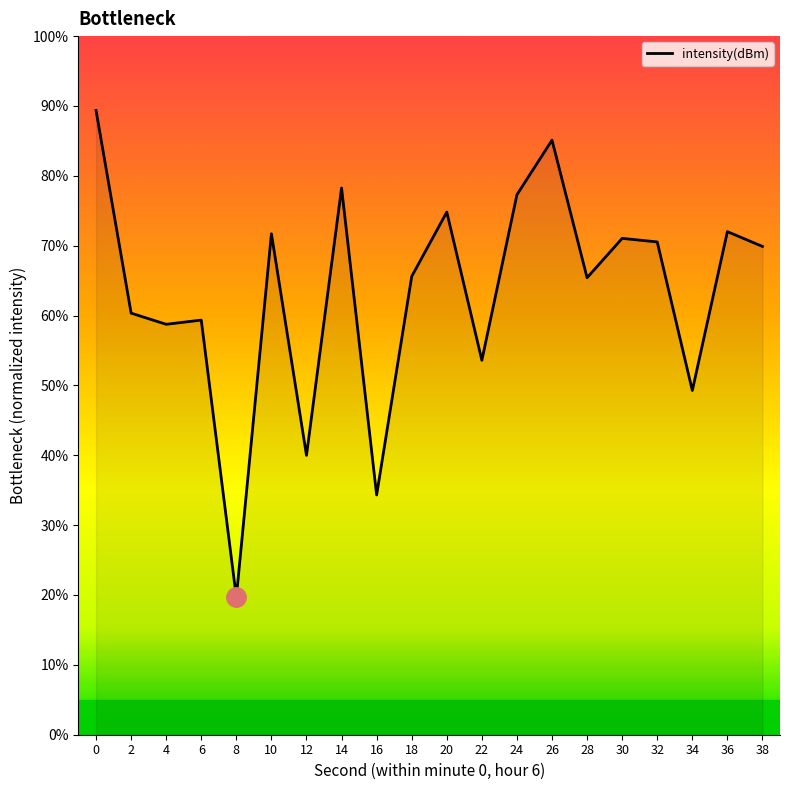

The value at 22 is 21.8. True or false?

False